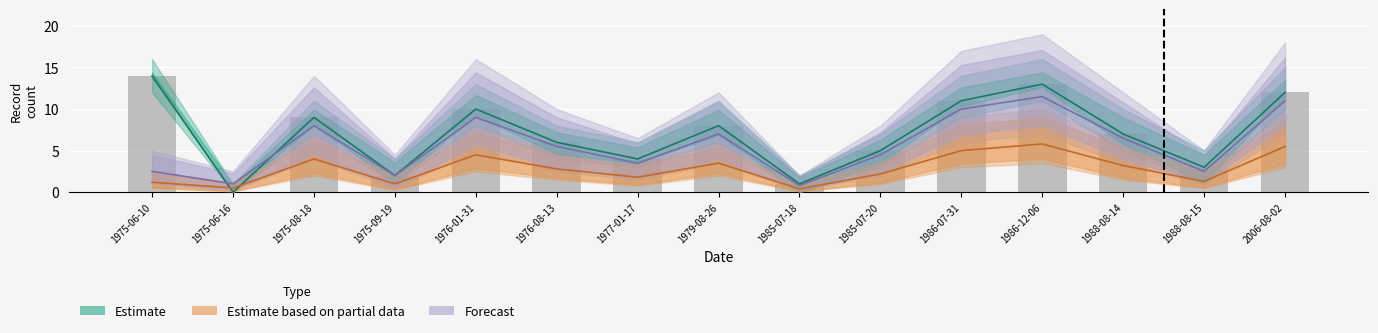

Rank the categories by Estimate based on partial data value from lowest to highest.

1985-07-18, 1975-06-16, 1975-09-19, 1975-06-10, 1988-08-15, 1977-01-17, 1985-07-20, 1976-08-13, 1988-08-14, 1979-08-26, 1975-08-18, 1976-01-31, 1986-07-31, 2006-08-02, 1986-12-06